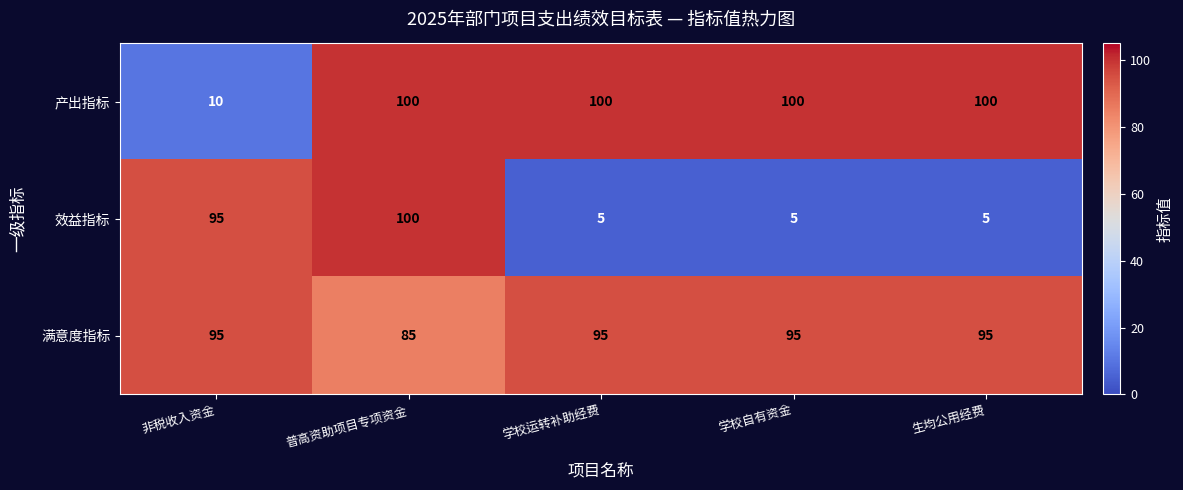

Reading left to right, what are all the values shown in this chart?

产出指标: 10	100	100	100	100
效益指标: 95	100	5	5	5
满意度指标: 95	85	95	95	95